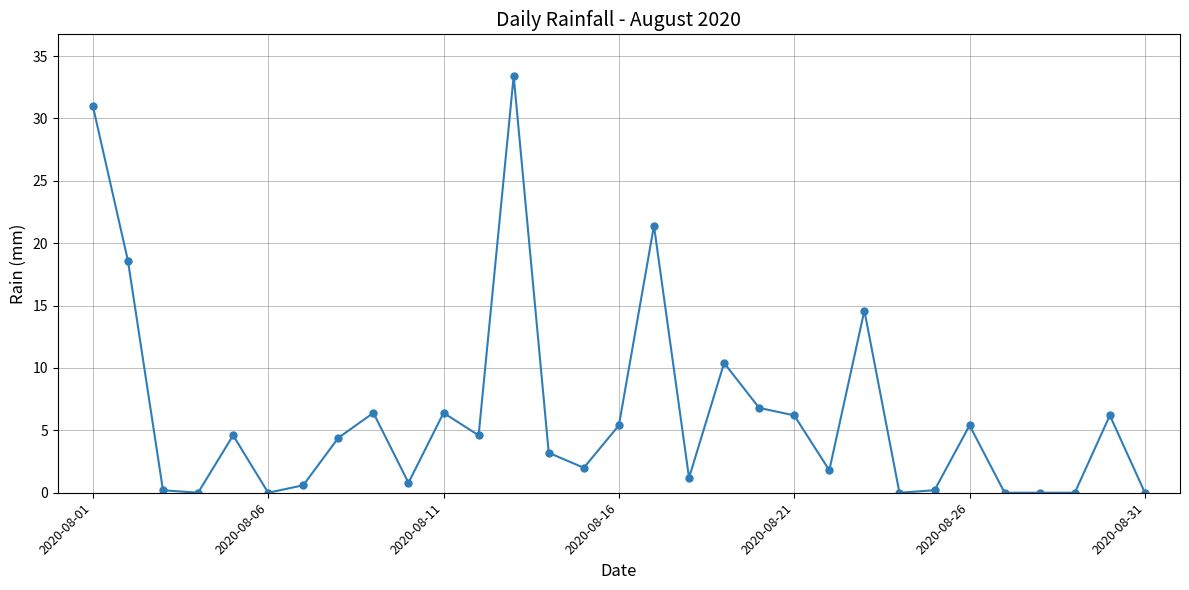

What is the difference between the maximum and second lowest values?

33.4